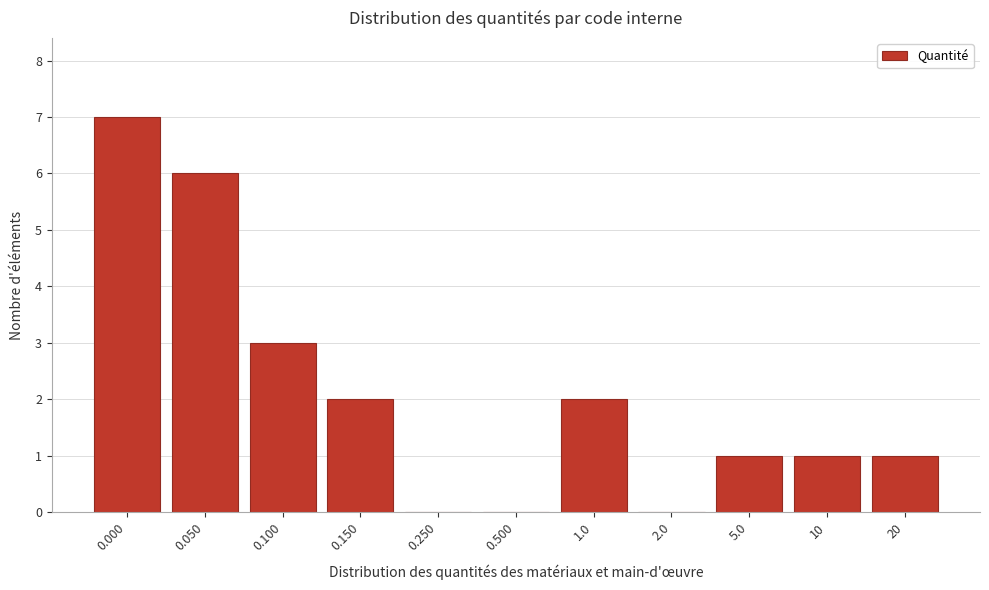

Reading right to left, what are all the values shown in this chart?

20=1	10=1	5.0=1	2.0=0	1.0=2	0.500=0	0.250=0	0.150=2	0.100=3	0.050=6	0.000=7